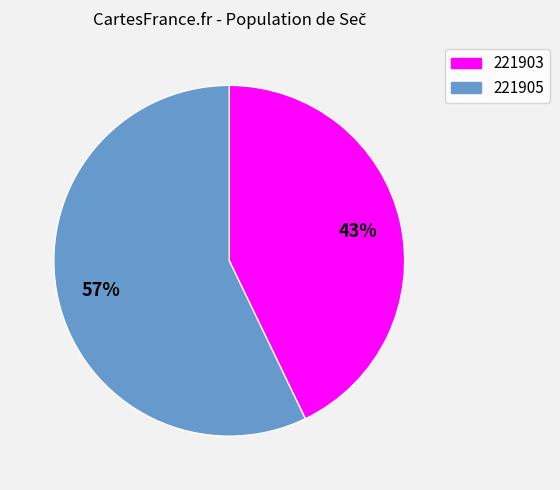

Which slice represents more than half of the pie?

221905